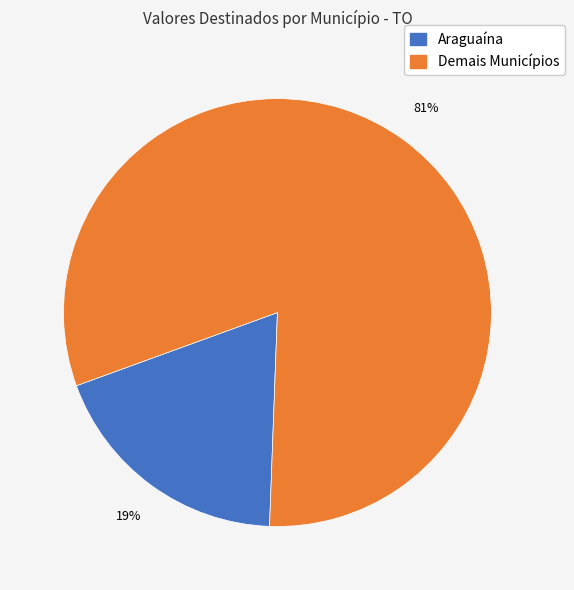

To the nearest percent, what is the average slice percentage?

50%